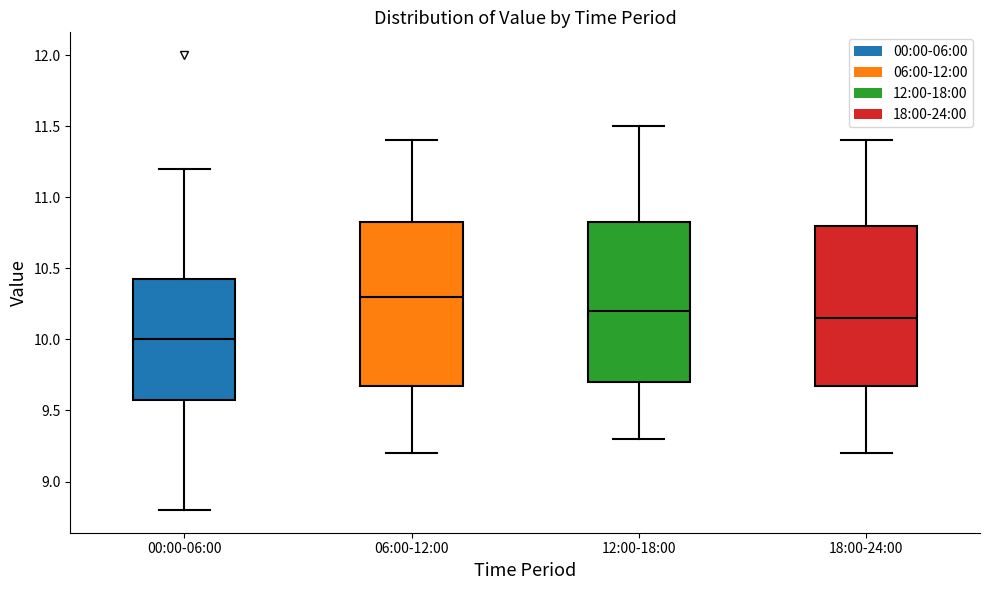

Where is the lower edge of the box for 06:00-12:00 on the y-axis? The values are not printed on the chart, so give them approximately, as read against the axis.

9.70